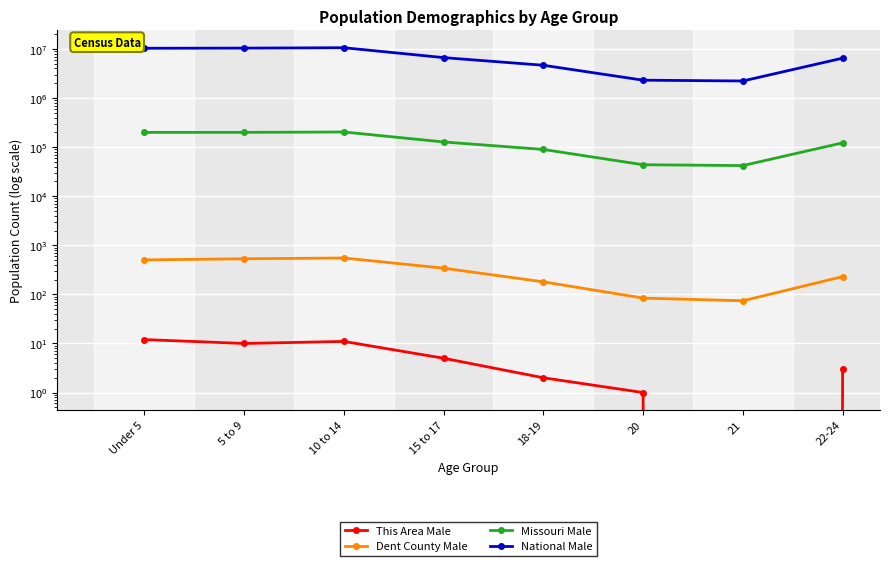

Which series has the largest total across all categories?

National Male